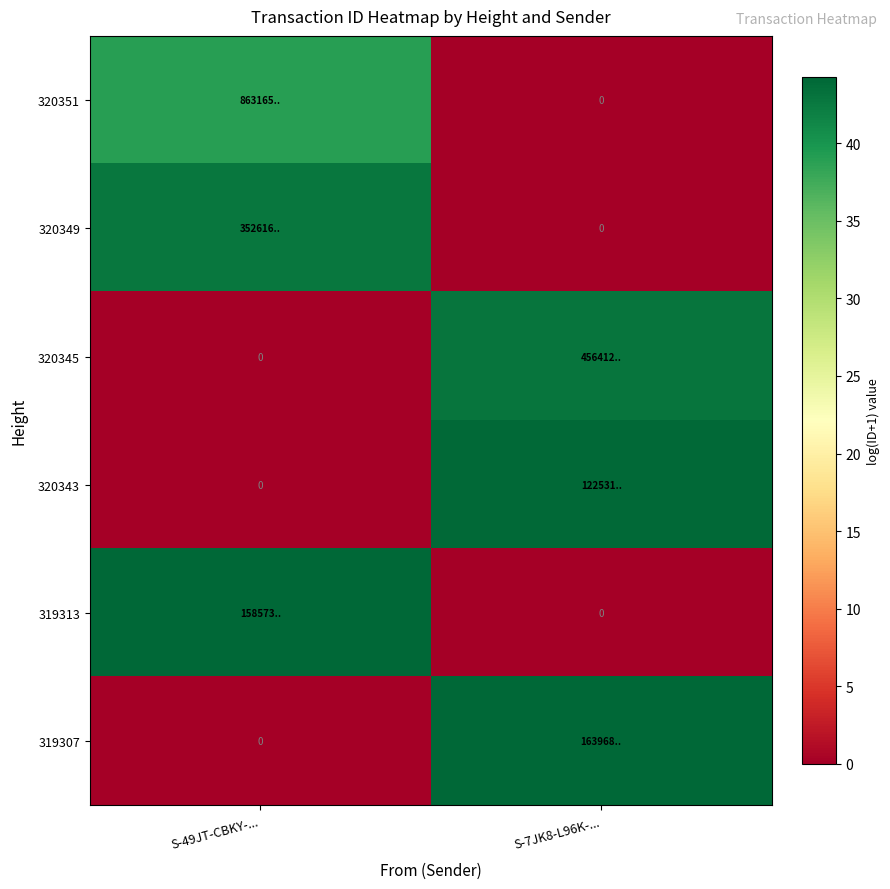

At which label does 320351 first exceed 38?

S-49JT-CBKY-...